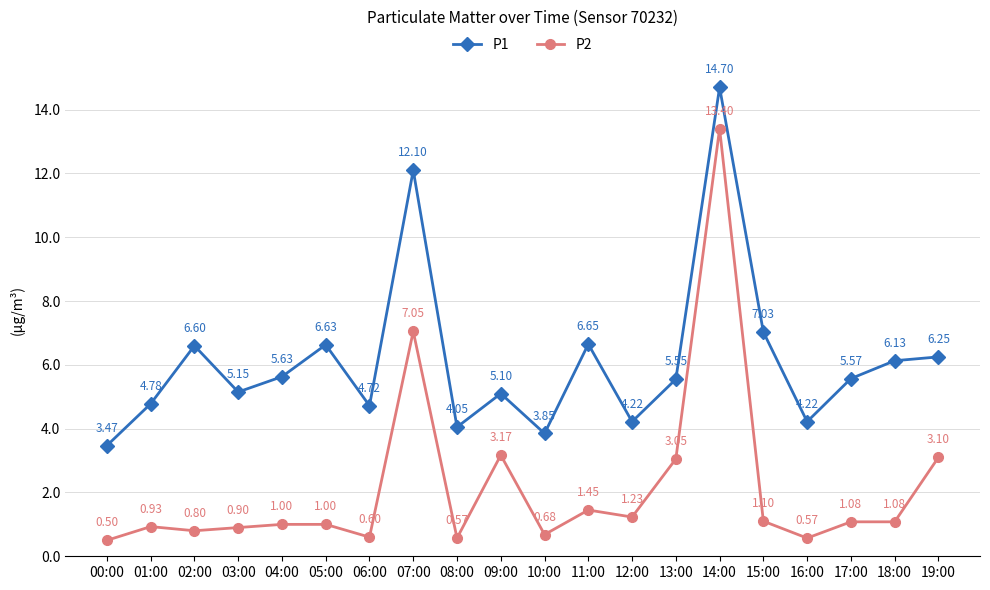

In P1, how many points are lower than both neighbors (excluding endpoints)?

6